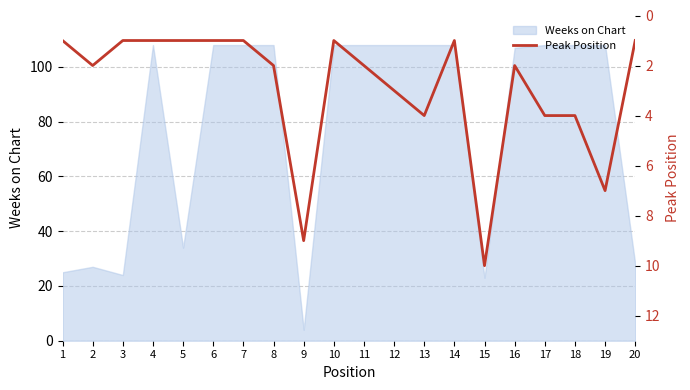

Reading right to left, list all the values displayed in this chart.

1	7	4	4	2	10	1	4	3	2	1	9	2	1	1	1	1	1	2	1